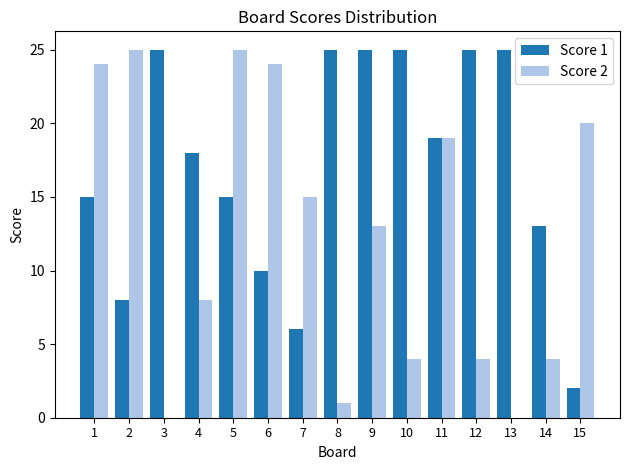

Which series has the largest total across all categories?

Score 1